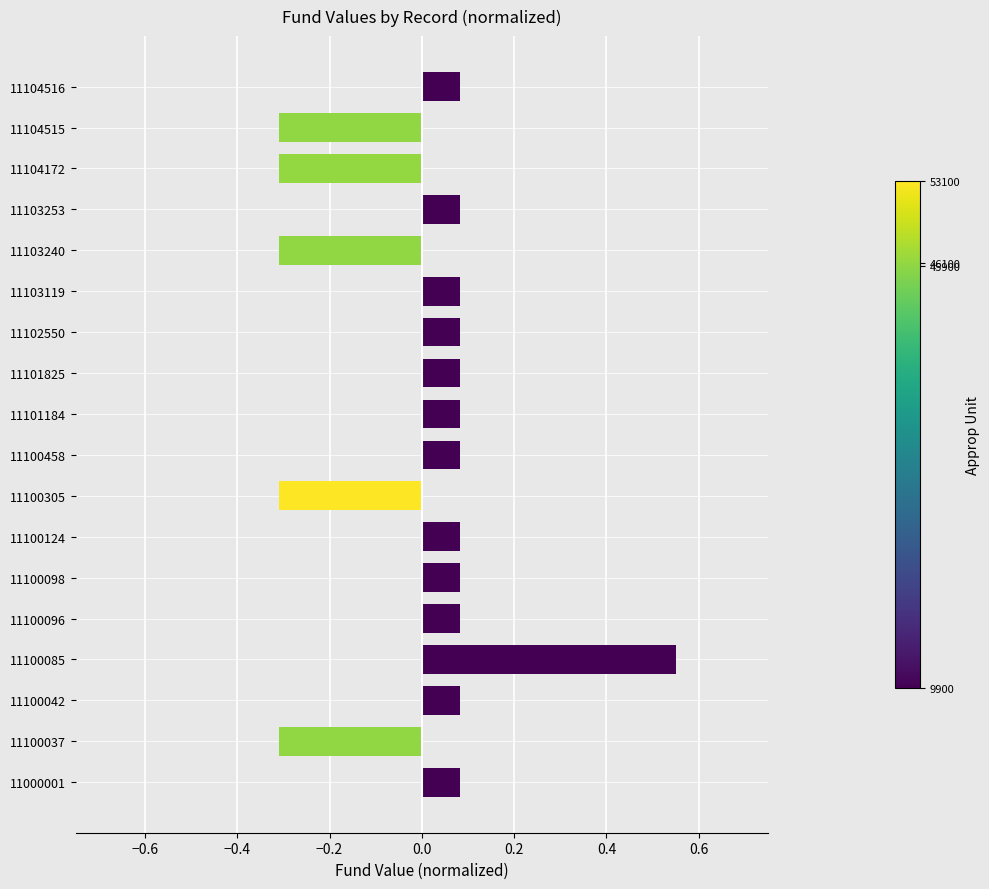

The value at 11103240 is -0.4. True or false?

False